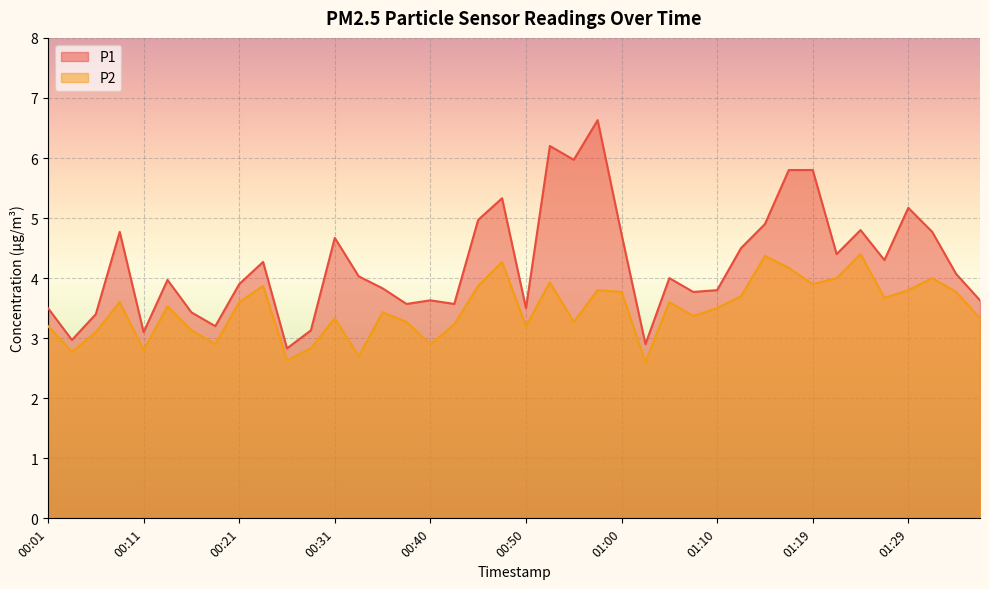

What is the label of the 4th point from the right?

01:29